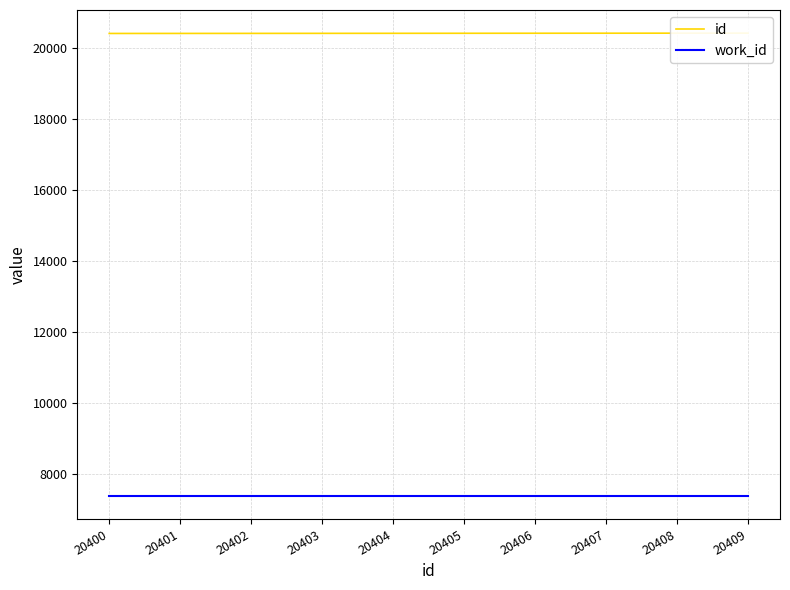

What is the value of the id point at the 7th from the left?

20406